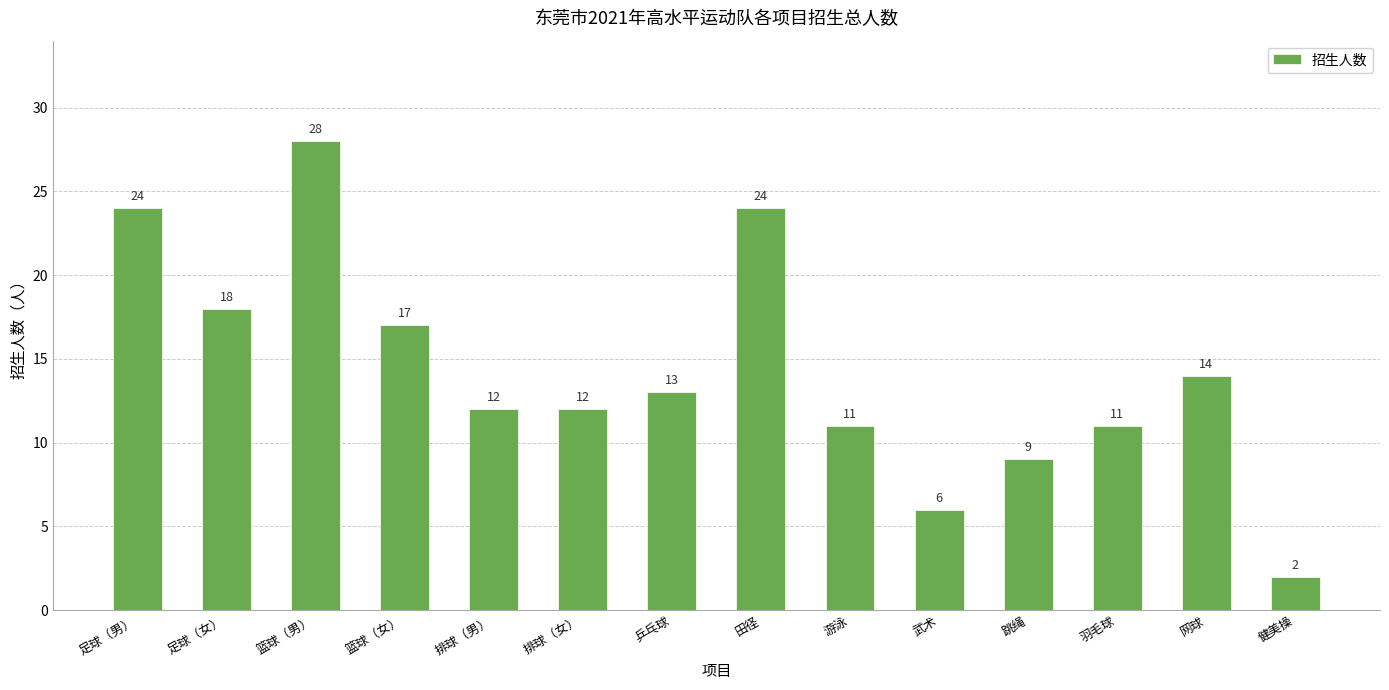

Are the bars horizontal?

No